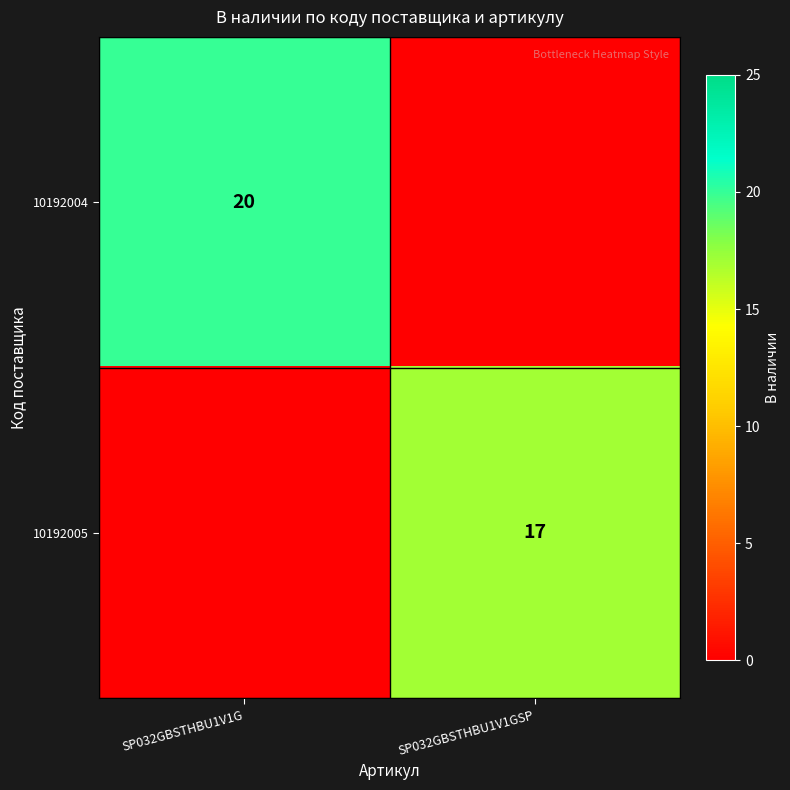

Is it true that 10192004 equals 20 at SP032GBSTHBU1V1G?

True